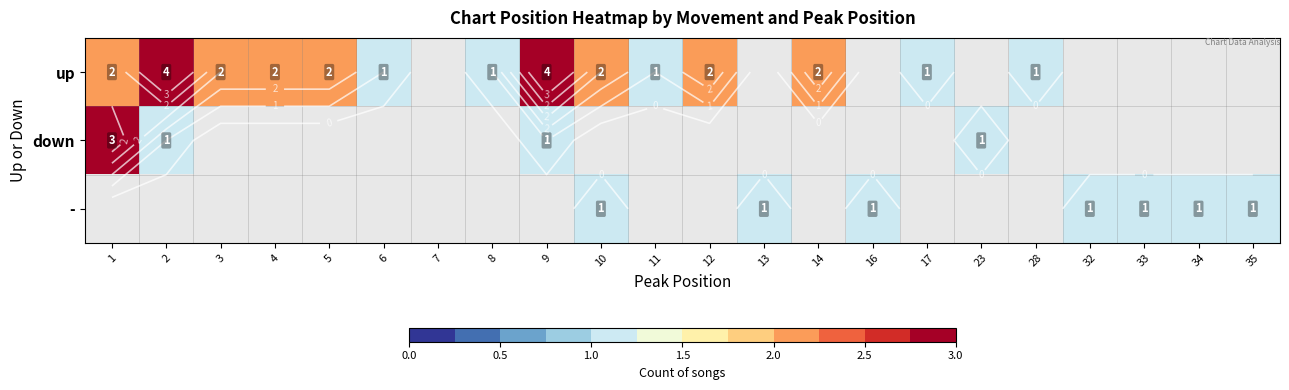

What is the difference between the maximum and minimum values in the down series?

2.0